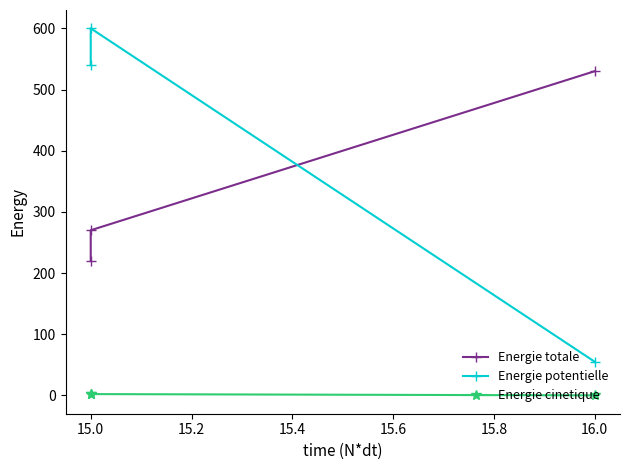

At 15.0, list the series in order from smallest to largest.

Energie cinetique, Energie totale, Energie potentielle